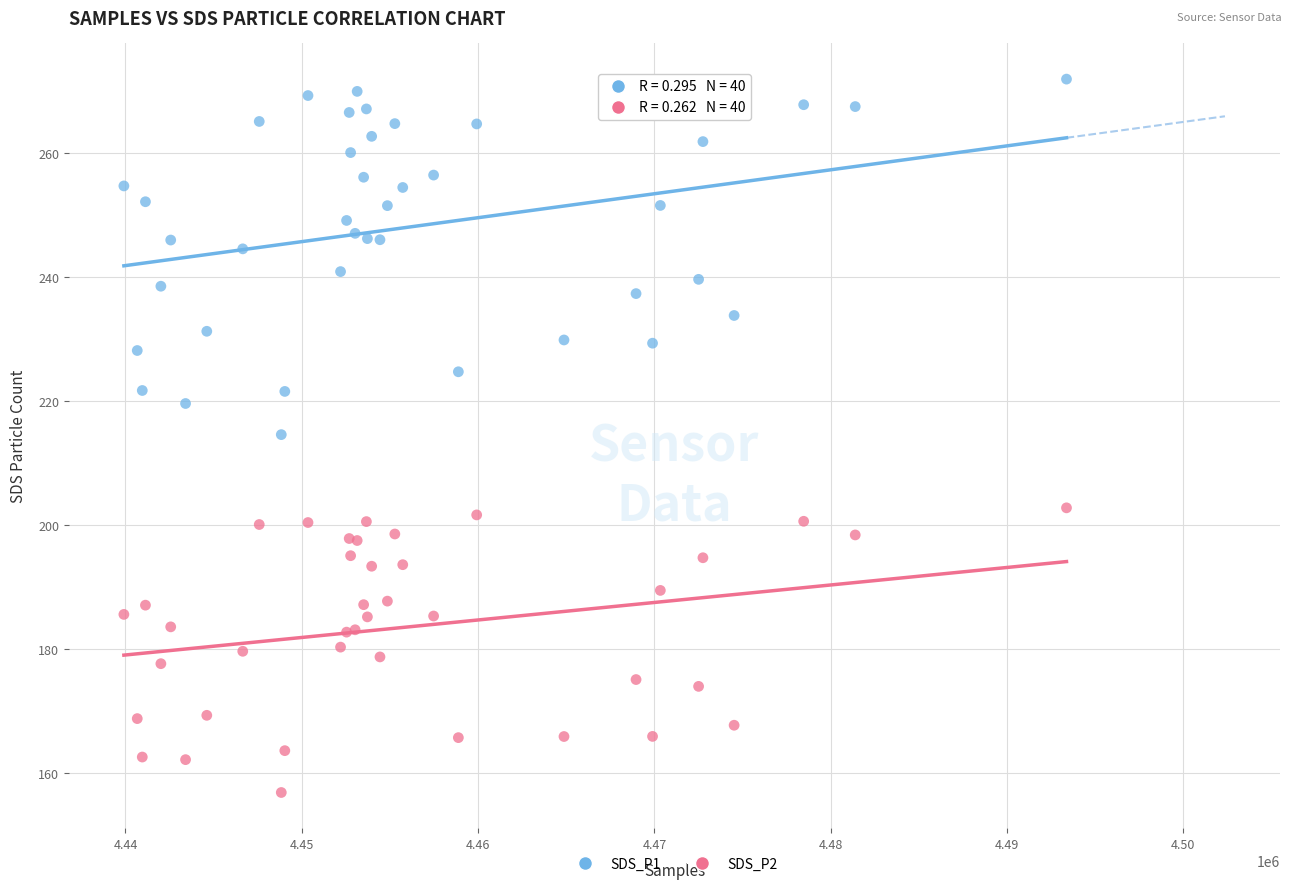

Which series reaches the minimum Y coordinate?

SDS_P2